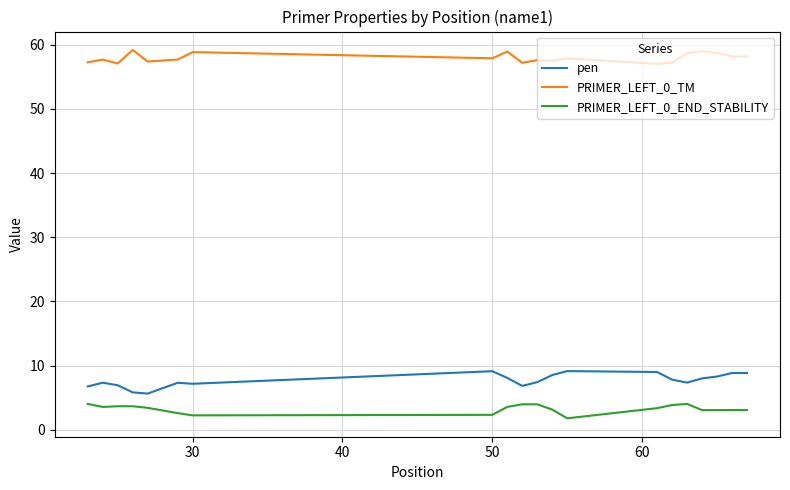

Which series has the widest spread of values?

pen